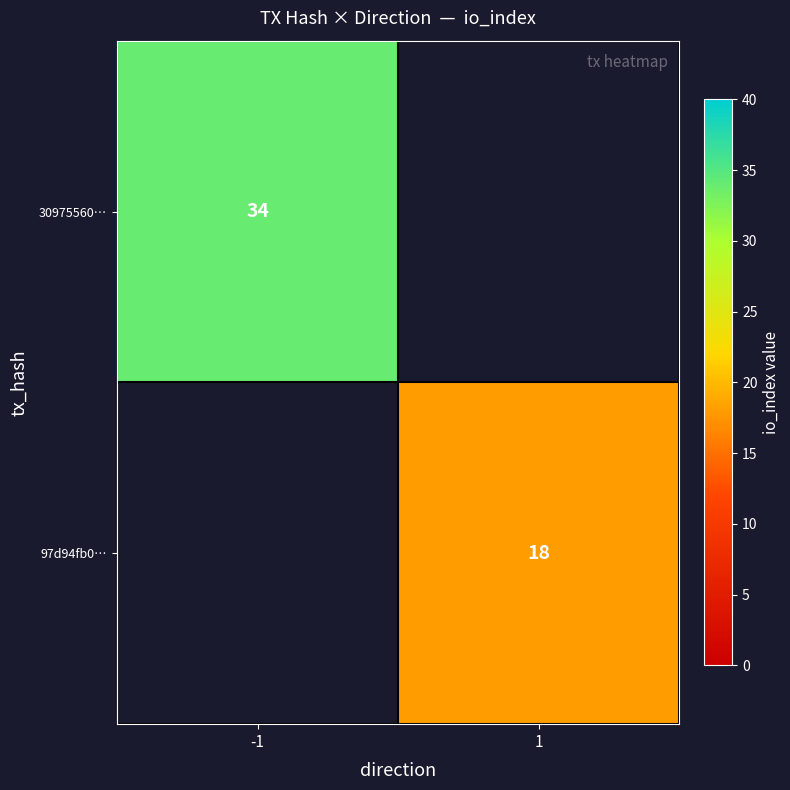

How many distinct data groups are displayed?

2